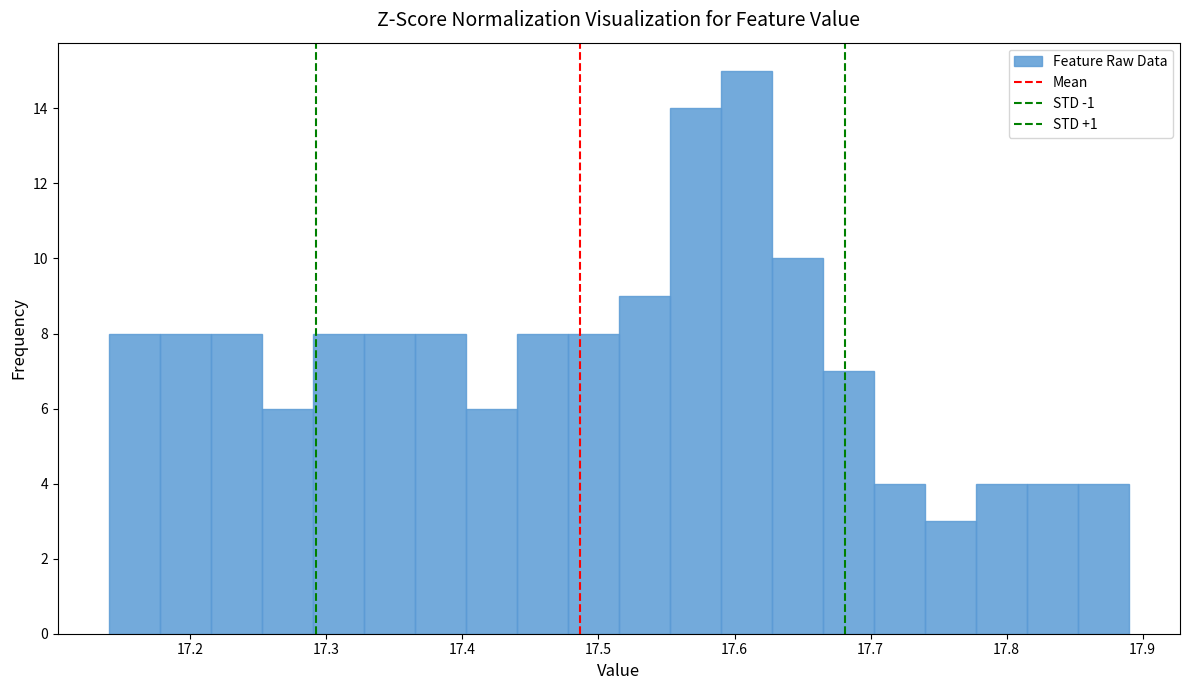

Around what value on the x-axis is the tallest bar? Give the approximate position of its centre, as read against the axis.

17.61